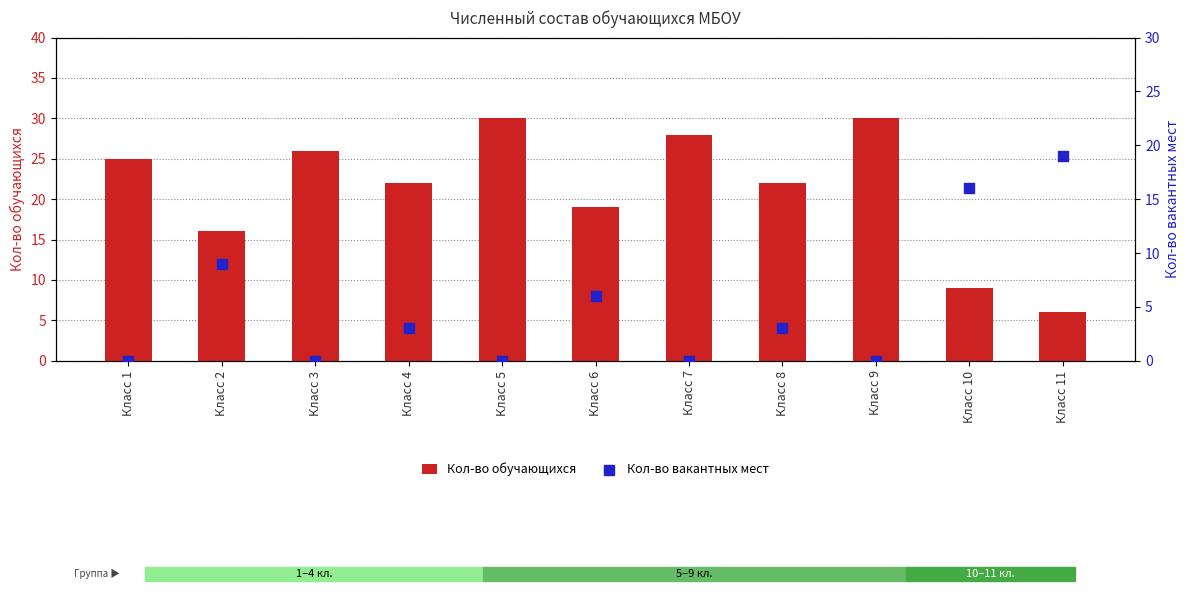

Which series has the largest Y range (max minus min)?

Кол-во обучающихся